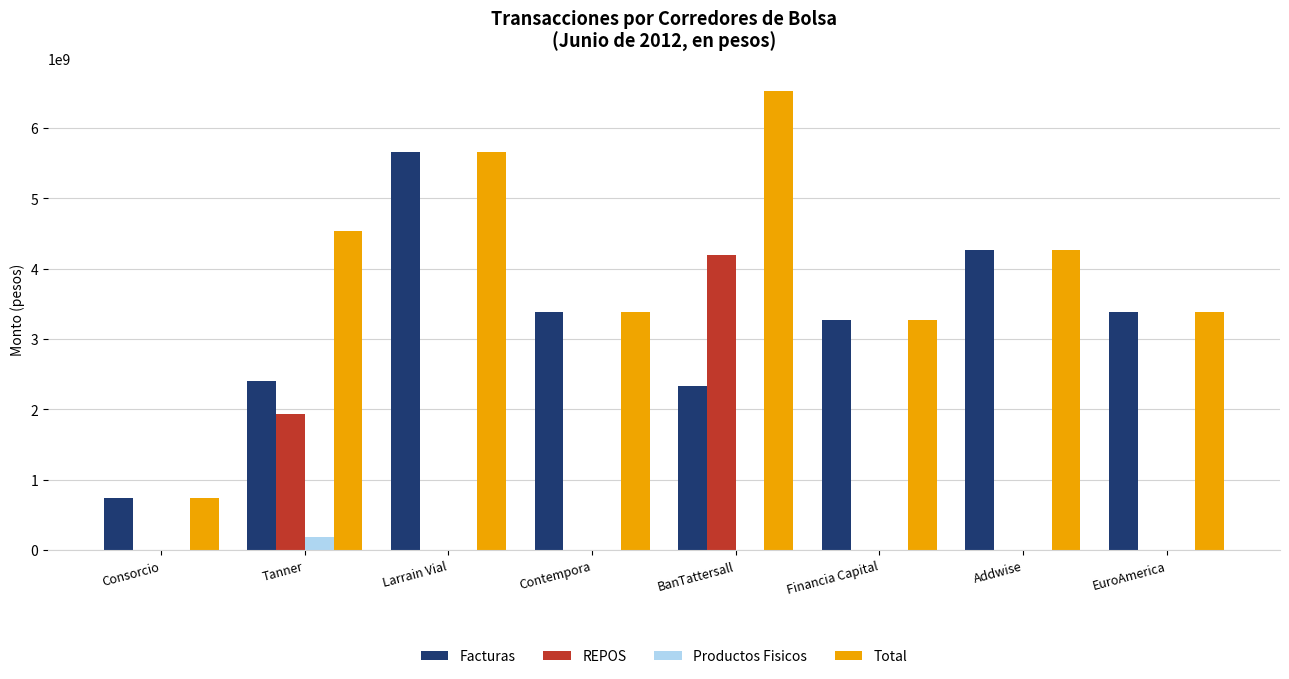

What are all the series names shown in the legend?

Facturas, REPOS, Productos Fisicos, Total